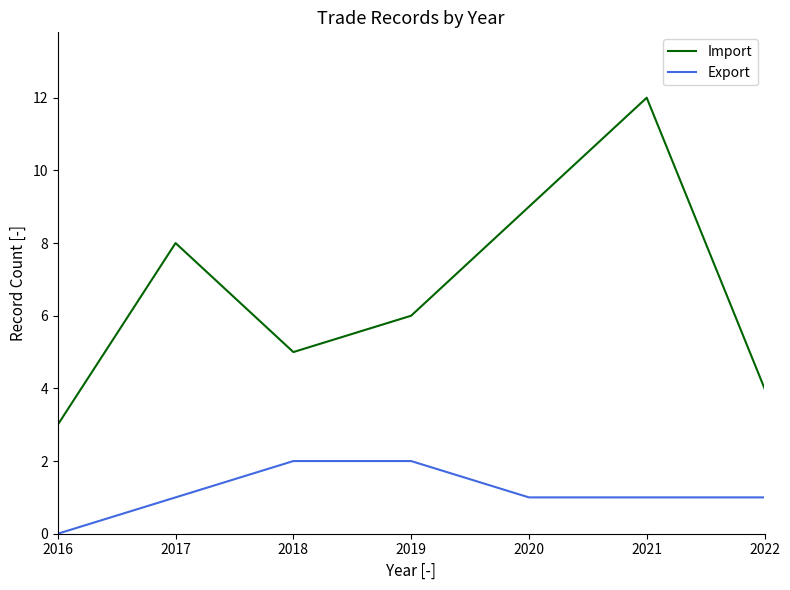

Is this an area chart (filled region under the line)?

No